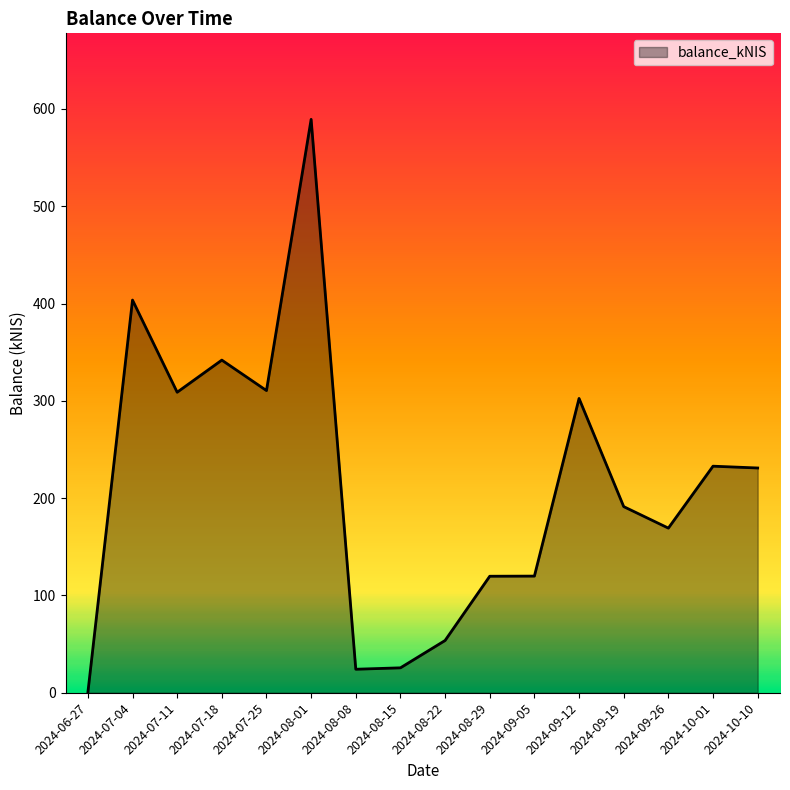

What is the sum of the values at 2024-08-01 and 2024-07-11?

898.2